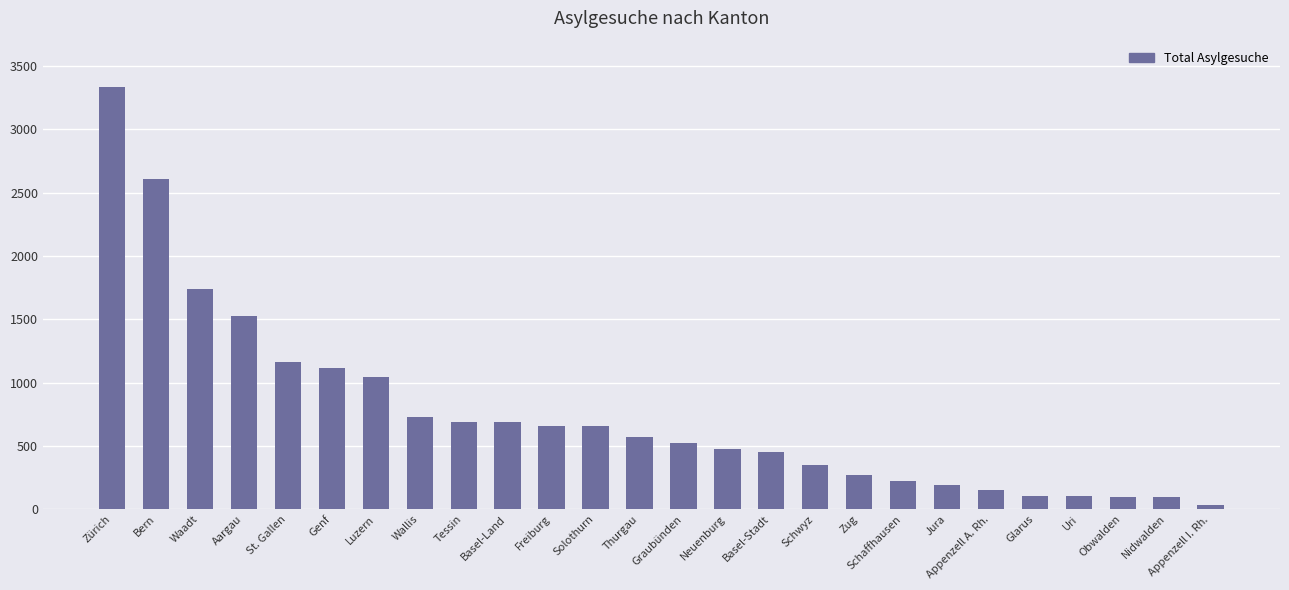

Are the bars horizontal?

No